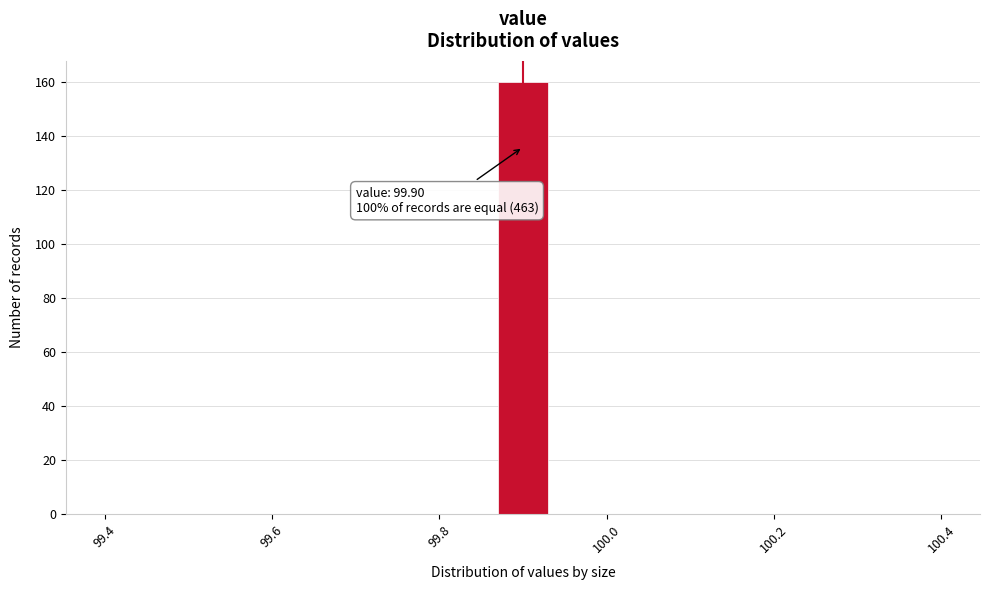

Around what value on the x-axis is the tallest bar? Give the approximate position of its centre, as read against the axis.

99.90